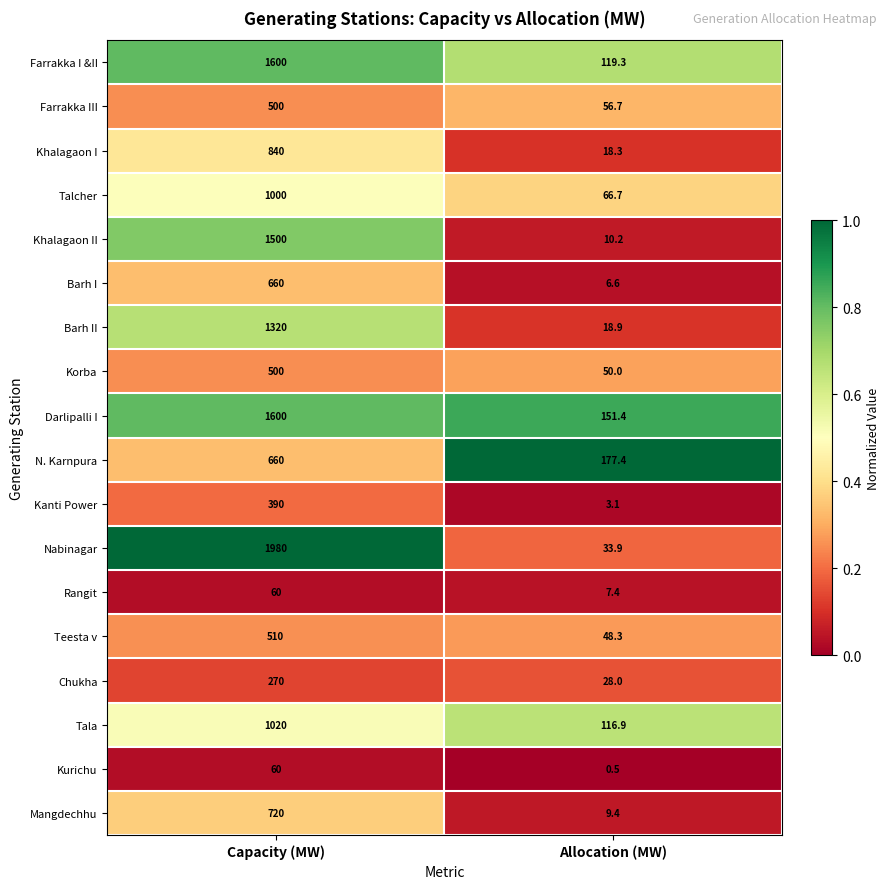

True or false: Kurichu has a value of 15.1 at Capacity (MW).

False